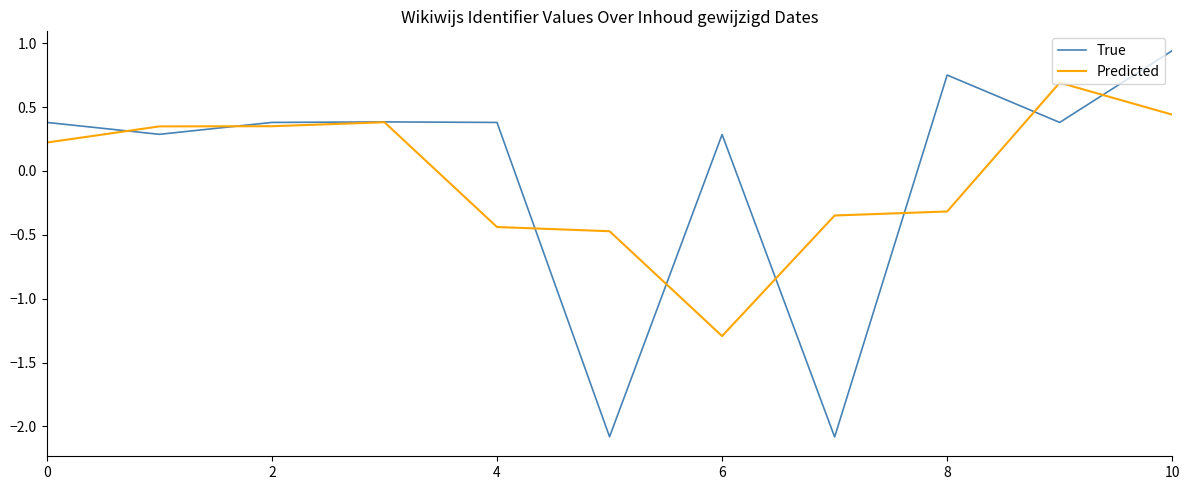

Is this an area chart (filled region under the line)?

No